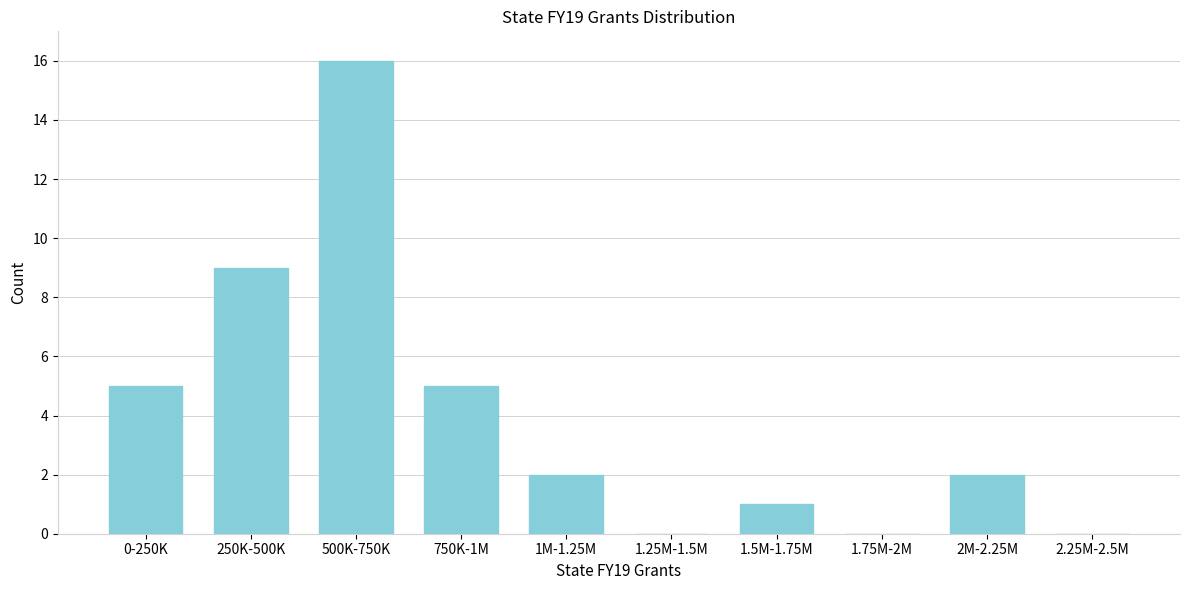

Reading left to right, transcribe all the data shown in this chart.

0-250K=5	250K-500K=9	500K-750K=16	750K-1M=5	1M-1.25M=2	1.25M-1.5M=0	1.5M-1.75M=1	1.75M-2M=0	2M-2.25M=2	2.25M-2.5M=0